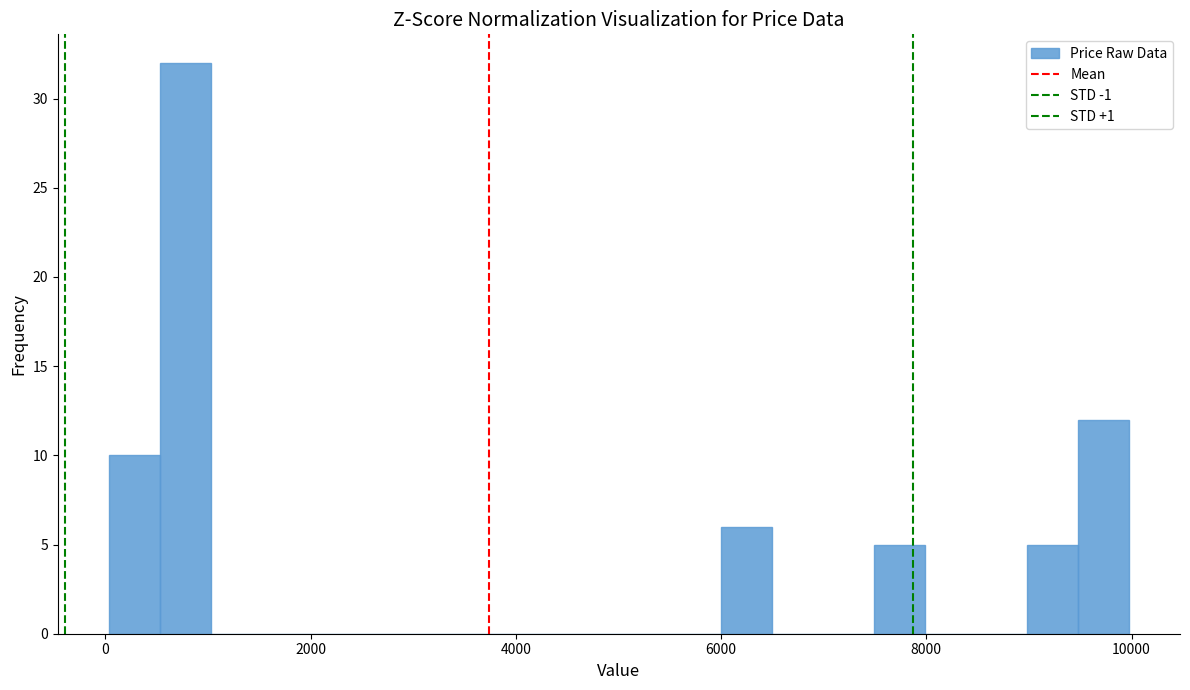

Read against the x-axis, roughly where is the centre of the tallest bar?

800